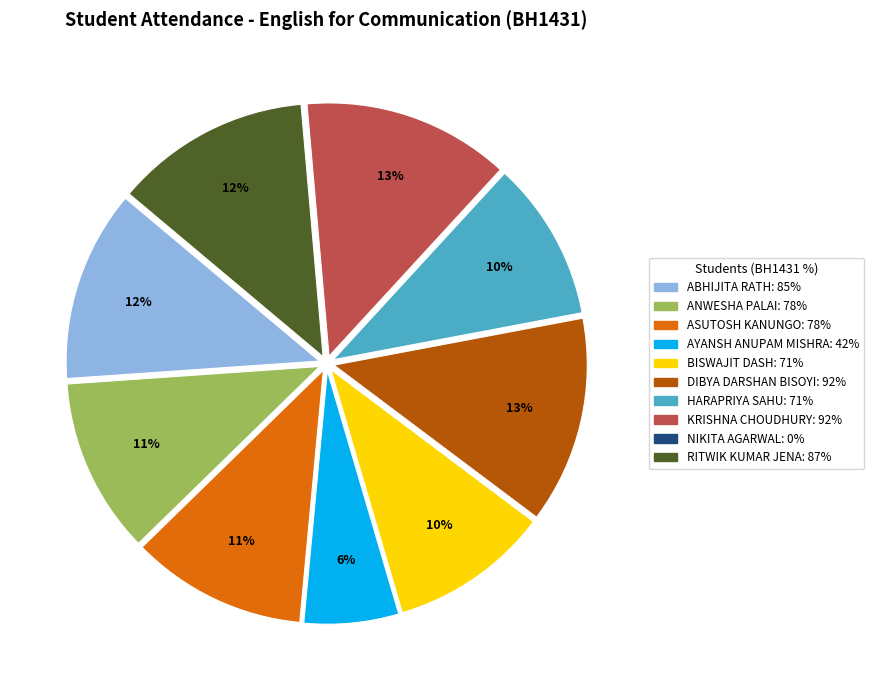

The KRISHNA CHOUDHURY slice represents 13% of the pie. True or false?

True